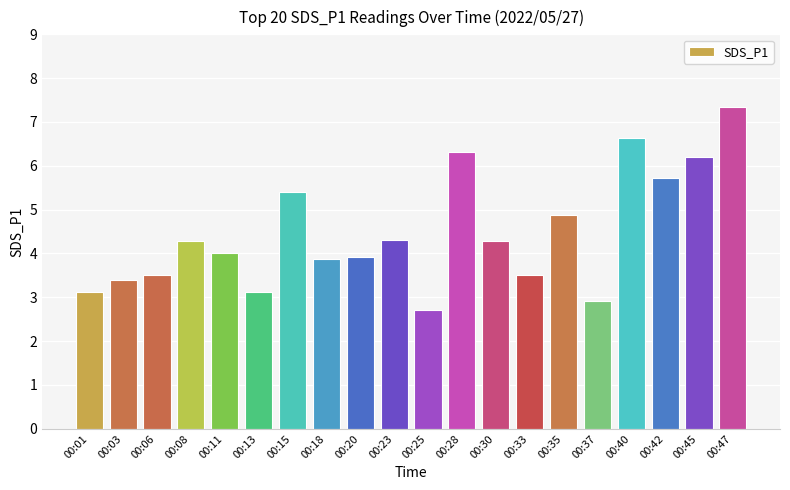

Which label corresponds to the smallest value in the chart?

00:25